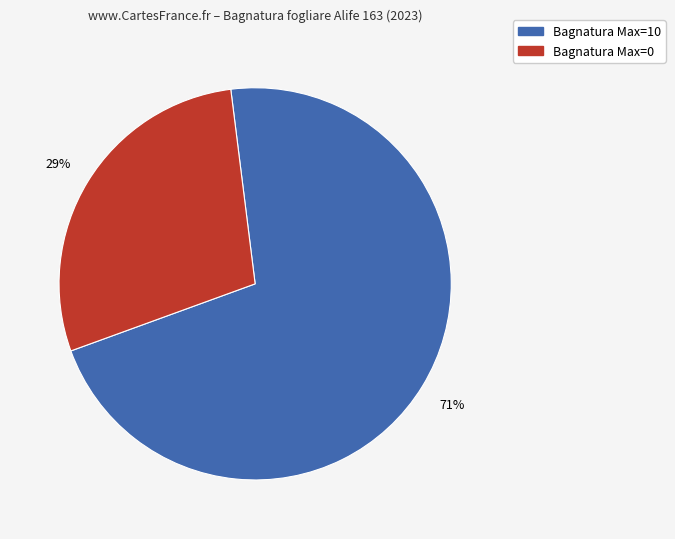

To the nearest percent, what is the average slice percentage?

50%